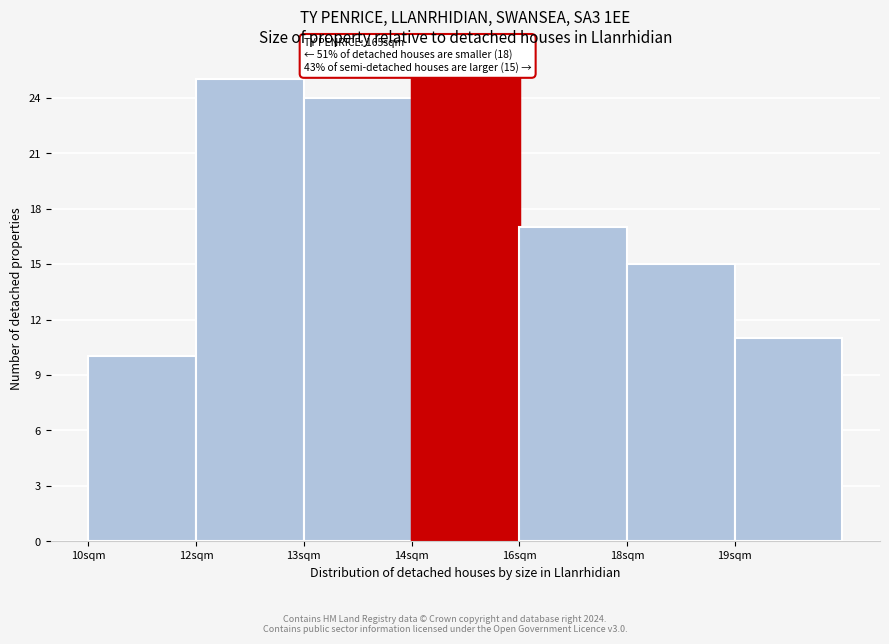

Reading left to right, list all the values displayed in this chart.

10	25	24	25	17	15	11